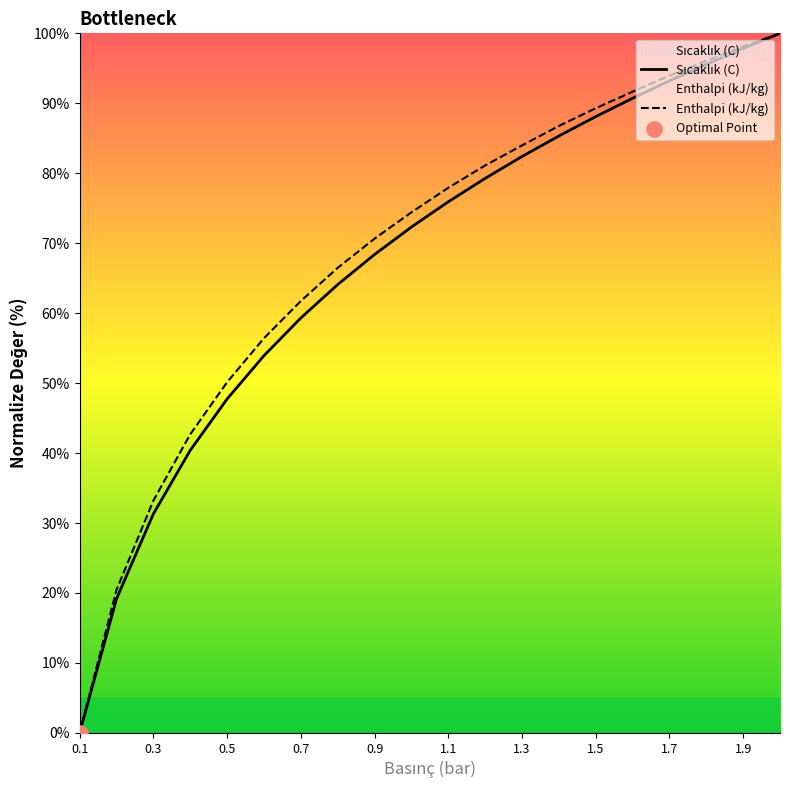

Which series has the widest spread of Y values?

Sıcaklık (C)